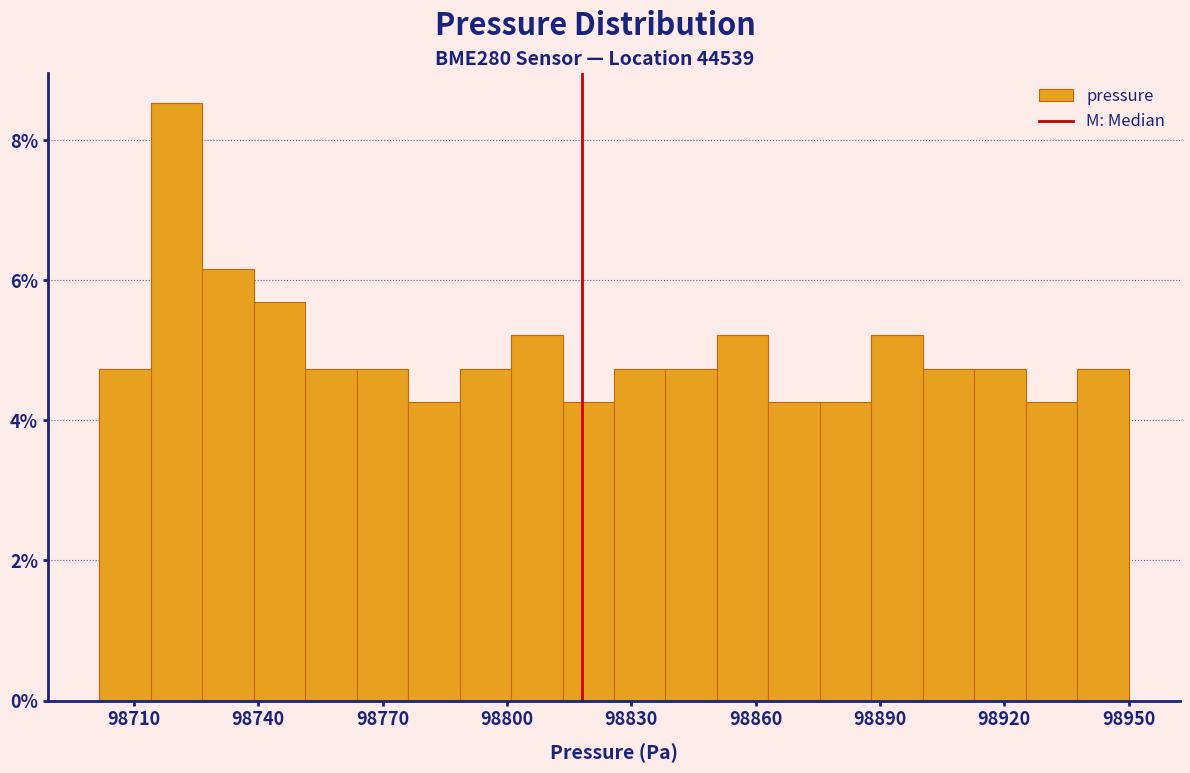

Read against the x-axis, roughly where is the centre of the tallest bar?

98720